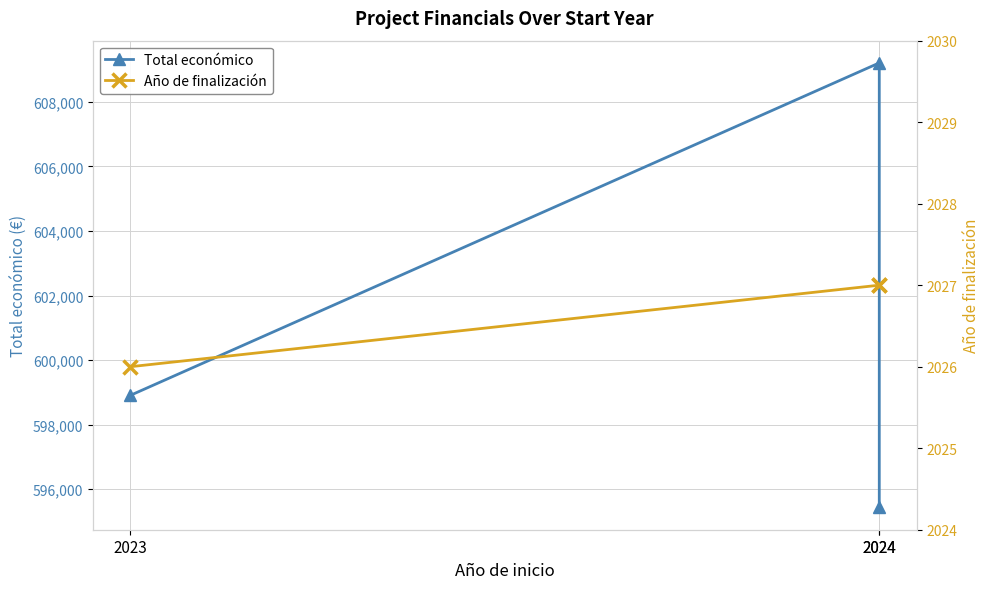

Reading left to right, what are all the values shown in this chart?

Total económico: 2023=598909	2024=609206	2024=595436
Año de finalización: 2023=2026	2024=2027	2024=2027